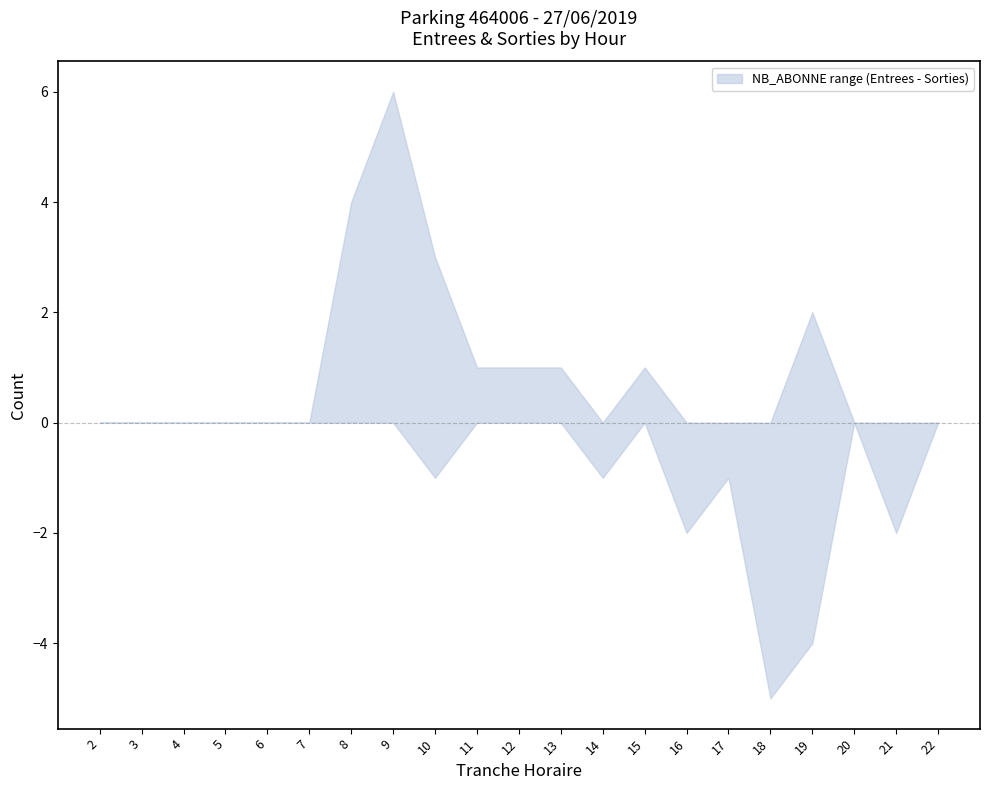

Where is the first local maximum for NB_HORAIRE_ENTREES?

9